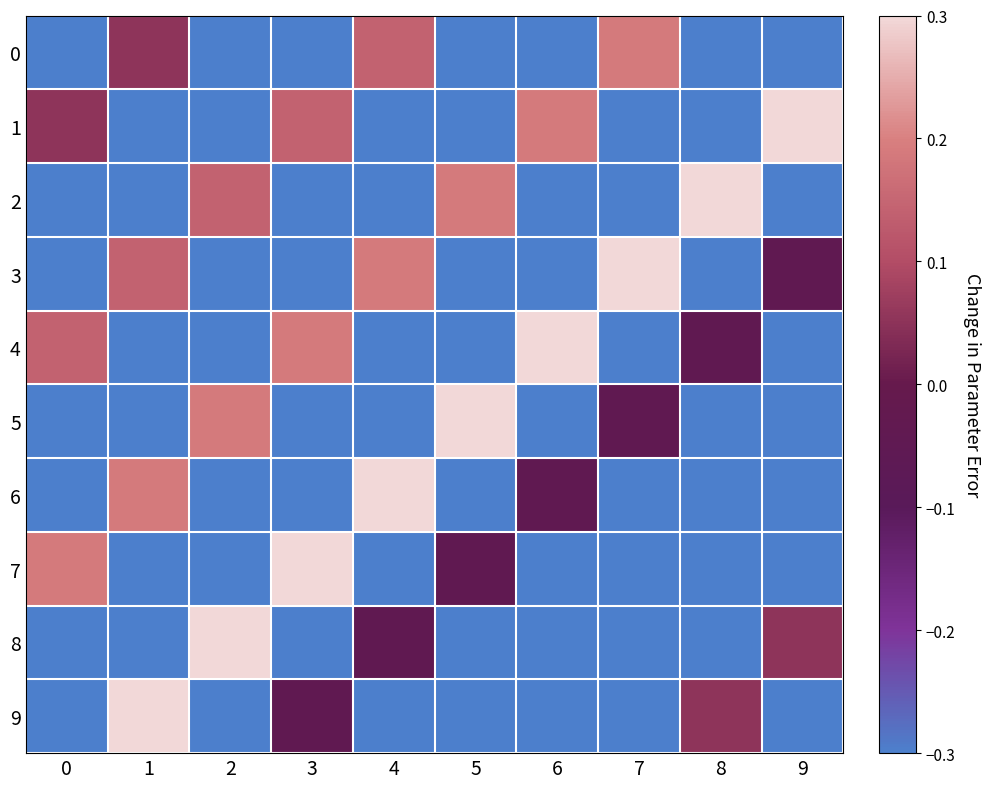

Reading right to left, list all the values displayed in this chart.

0: 9=-0.3	8=-0.3	7=0.2	6=-0.3	5=-0.3	4=0.1	3=-0.3	2=-0.3	1=0.1	0=-0.3
1: 9=0.3	8=-0.3	7=-0.3	6=0.2	5=-0.3	4=-0.3	3=0.1	2=-0.3	1=-0.3	0=0.1
2: 9=-0.3	8=0.3	7=-0.3	6=-0.3	5=0.2	4=-0.3	3=-0.3	2=0.1	1=-0.3	0=-0.3
3: 9=-0.0	8=-0.3	7=0.3	6=-0.3	5=-0.3	4=0.2	3=-0.3	2=-0.3	1=0.1	0=-0.3
4: 9=-0.3	8=-0.0	7=-0.3	6=0.3	5=-0.3	4=-0.3	3=0.2	2=-0.3	1=-0.3	0=0.1
5: 9=-0.3	8=-0.3	7=-0.0	6=-0.3	5=0.3	4=-0.3	3=-0.3	2=0.2	1=-0.3	0=-0.3
6: 9=-0.3	8=-0.3	7=-0.3	6=-0.0	5=-0.3	4=0.3	3=-0.3	2=-0.3	1=0.2	0=-0.3
7: 9=-0.3	8=-0.3	7=-0.3	6=-0.3	5=-0.0	4=-0.3	3=0.3	2=-0.3	1=-0.3	0=0.2
8: 9=0.1	8=-0.3	7=-0.3	6=-0.3	5=-0.3	4=-0.0	3=-0.3	2=0.3	1=-0.3	0=-0.3
9: 9=-0.3	8=0.1	7=-0.3	6=-0.3	5=-0.3	4=-0.3	3=-0.0	2=-0.3	1=0.3	0=-0.3